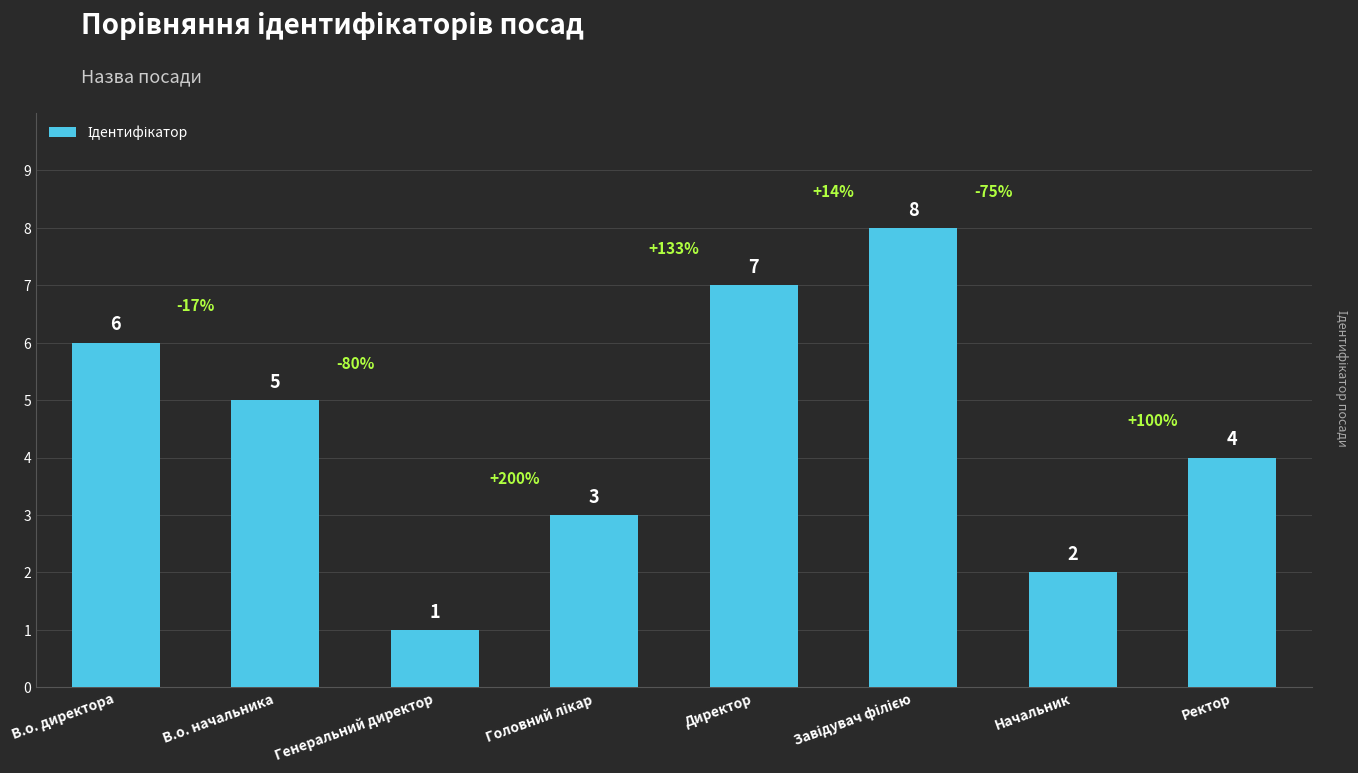

What is the difference between the maximum and minimum values?

7